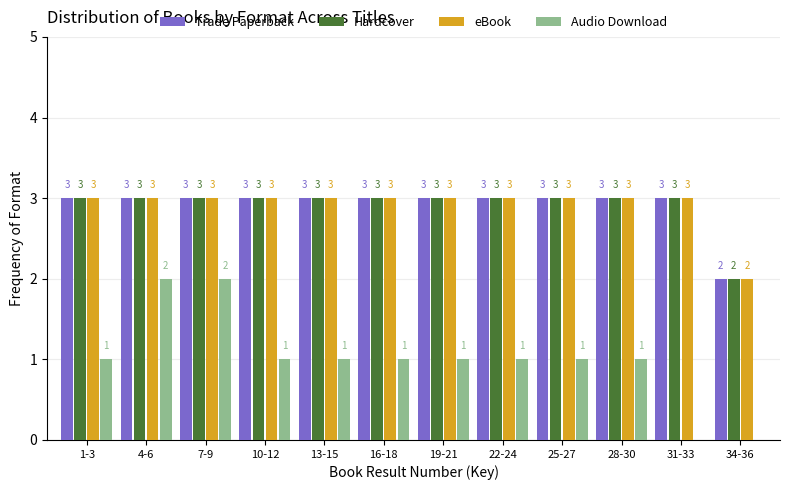

Reading left to right, list all the values displayed in this chart.

Trade Paperback: 1-3=3	4-6=3	7-9=3	10-12=3	13-15=3	16-18=3	19-21=3	22-24=3	25-27=3	28-30=3	31-33=3	34-36=2
Hardcover: 1-3=3	4-6=3	7-9=3	10-12=3	13-15=3	16-18=3	19-21=3	22-24=3	25-27=3	28-30=3	31-33=3	34-36=2
eBook: 1-3=3	4-6=3	7-9=3	10-12=3	13-15=3	16-18=3	19-21=3	22-24=3	25-27=3	28-30=3	31-33=3	34-36=2
Audio Download: 1-3=1	4-6=2	7-9=2	10-12=1	13-15=1	16-18=1	19-21=1	22-24=1	25-27=1	28-30=1	31-33=0	34-36=0